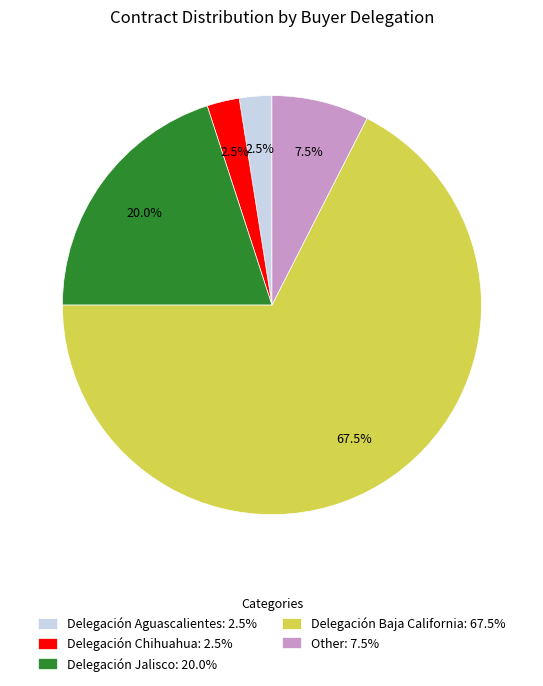

Approximately how many times larger is the value at Delegación Baja California: 67.5% compared to Other: 7.5%?

9.0